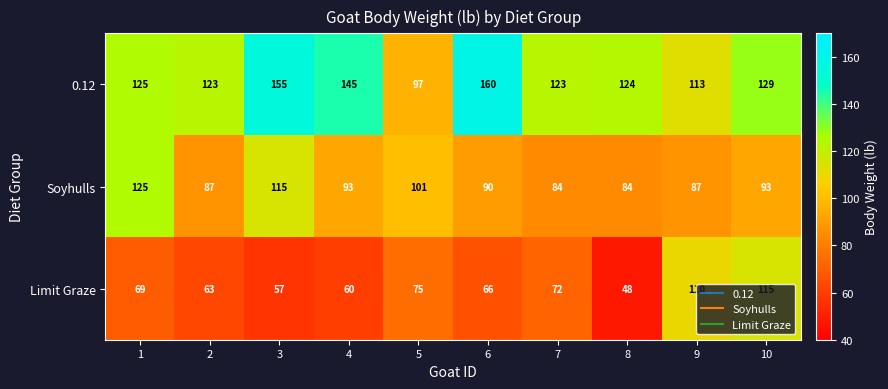

Is it true that Soyhulls equals 93 at 4?

True